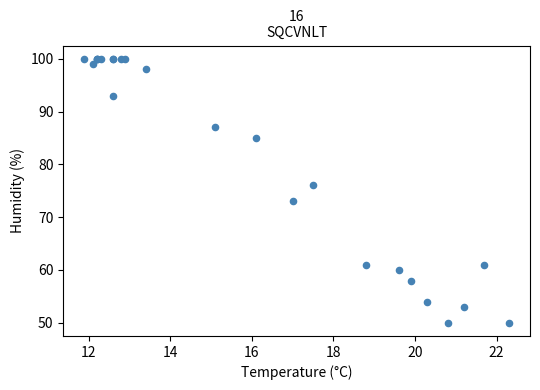

What Y value in the scatter plot is closest to 75?

76